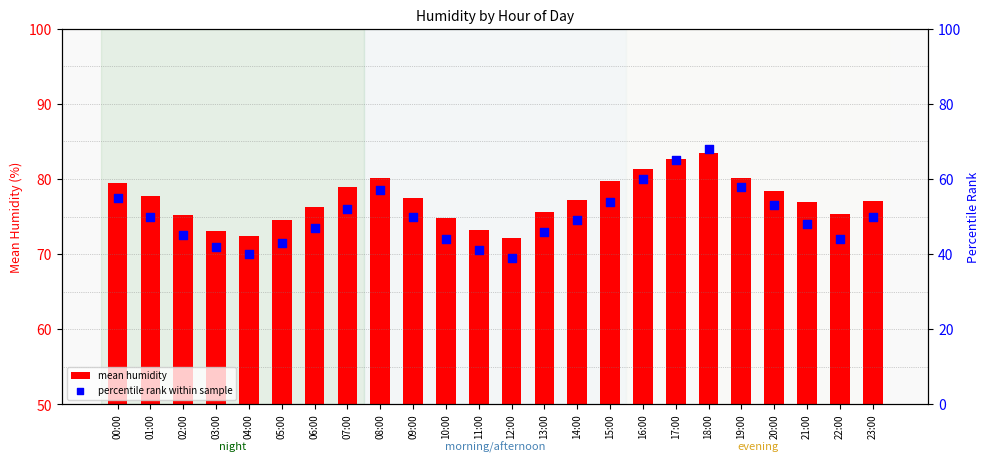

At how many categories does at least one series exceed 65?

24